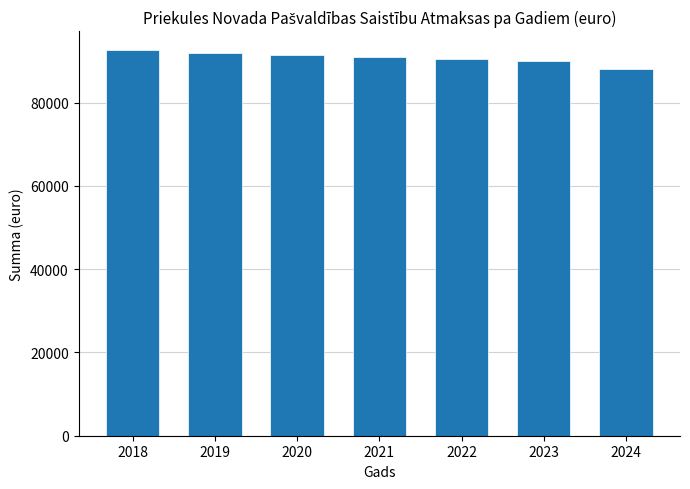

Approximately how many times larger is the value at 2020 compared to 2023?

1.0